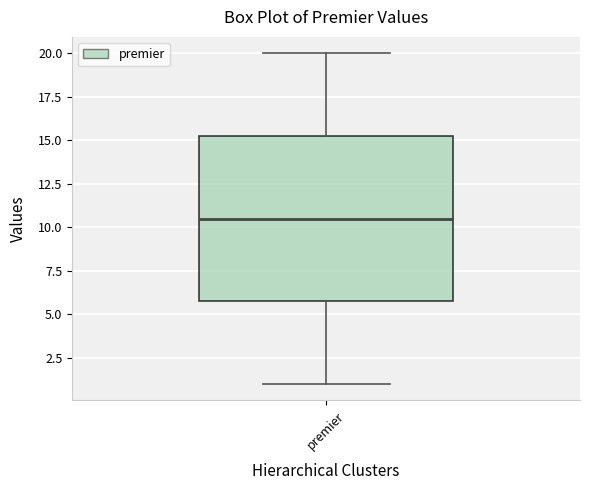

Where does the upper whisker of the box for premier end on the y-axis? The values are not printed on the chart, so give them approximately, as read against the axis.

20.0